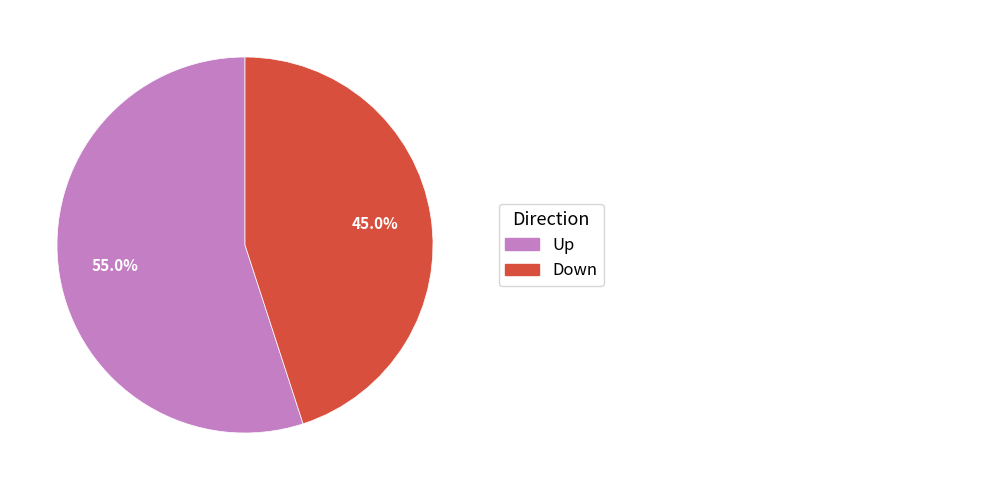

Does any single category account for the majority?

Yes